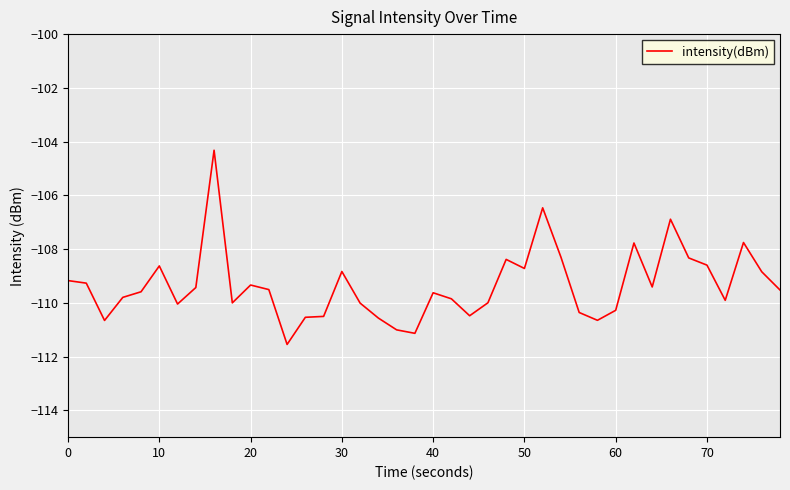

What is the difference between the maximum and minimum values?

7.2